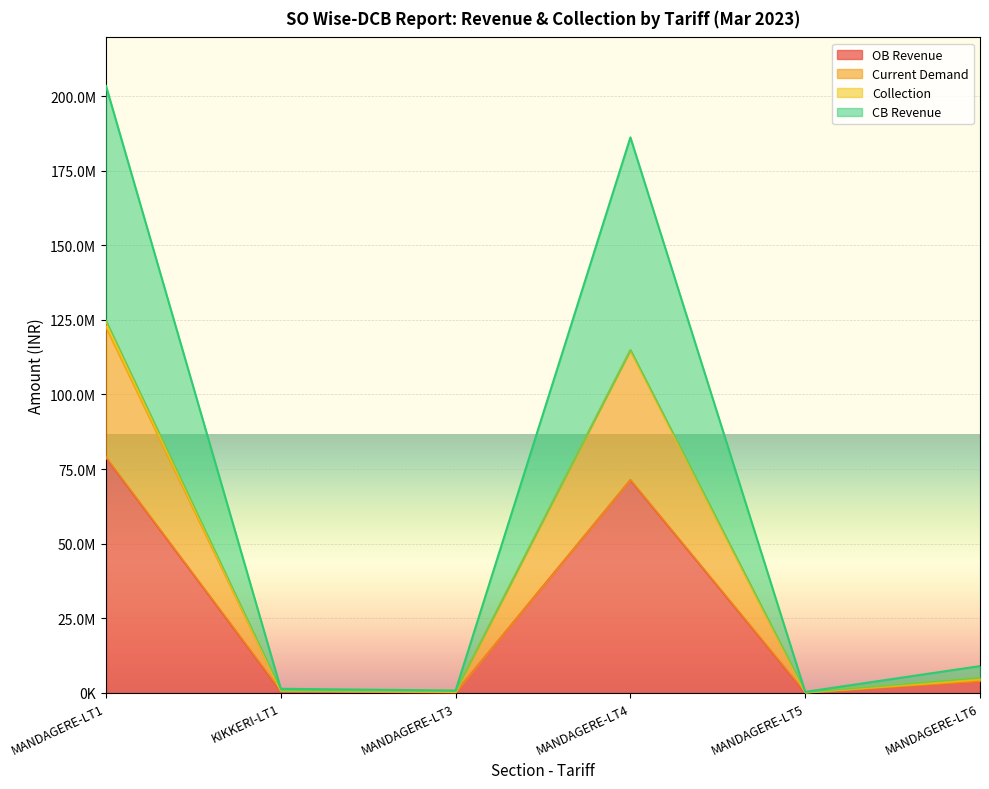

Which series has the largest range (max minus min)?

CB Revenue